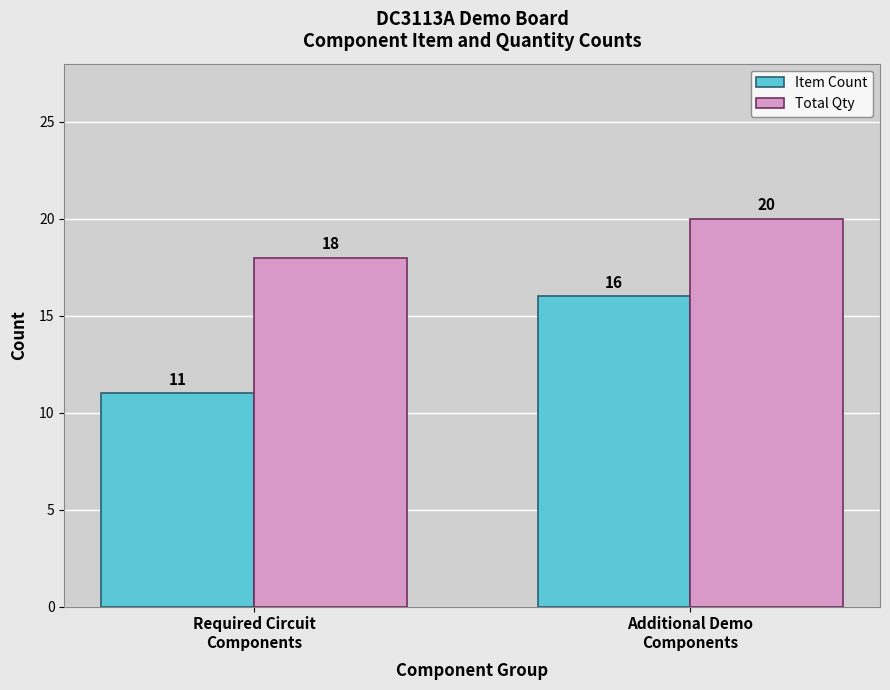

Reading left to right, what are all the values shown in this chart?

Item Count: Required Circuit
Components=11	Additional Demo
Components=16
Total Qty: Required Circuit
Components=18	Additional Demo
Components=20